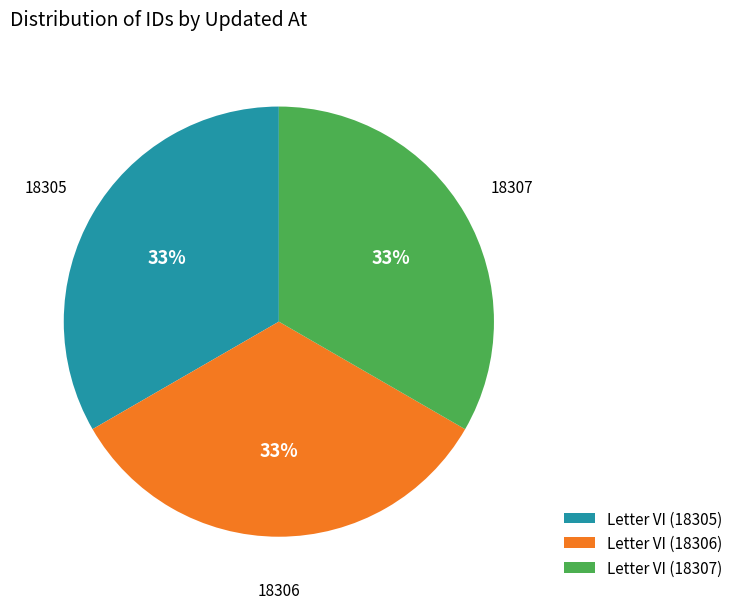

What is the ratio of the value at Letter VI (18306) to the value at Letter VI (18307)?

1.0